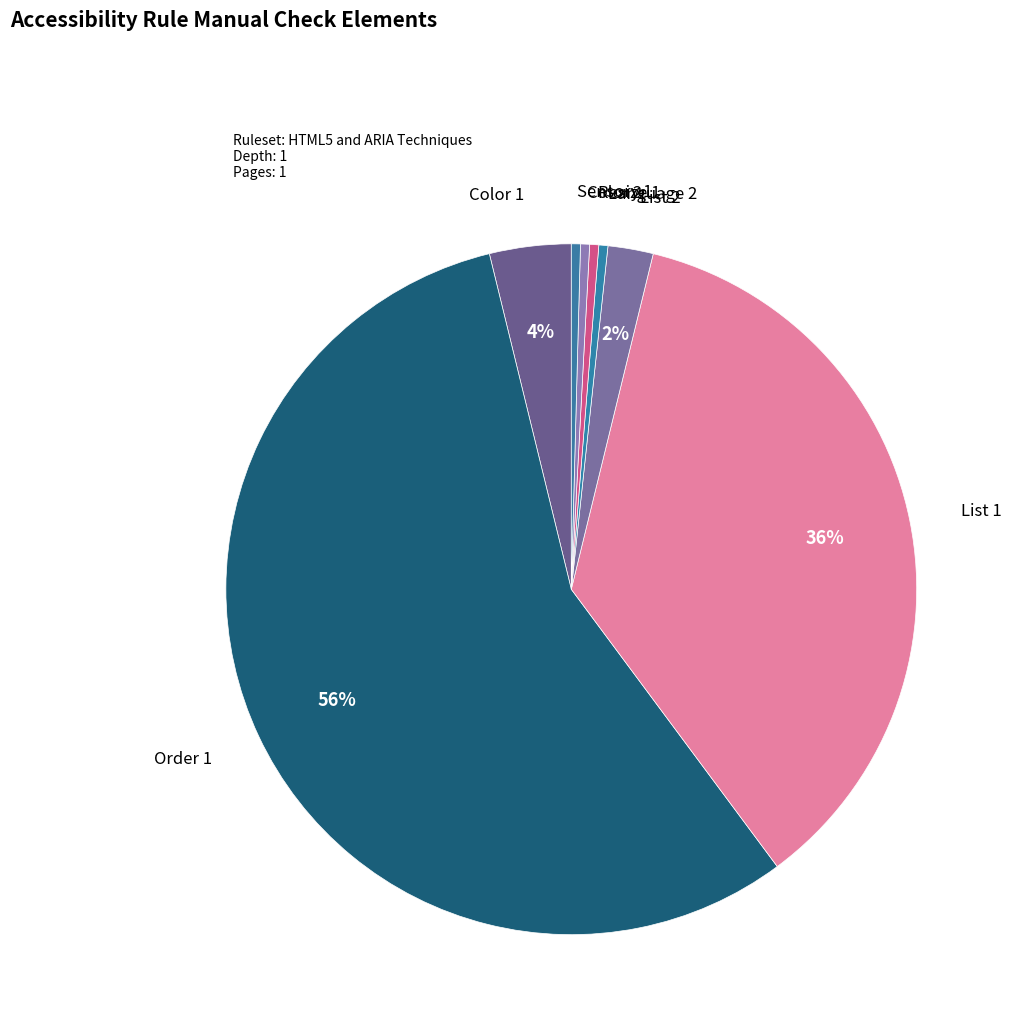

How many segments does this pie chart have?

8